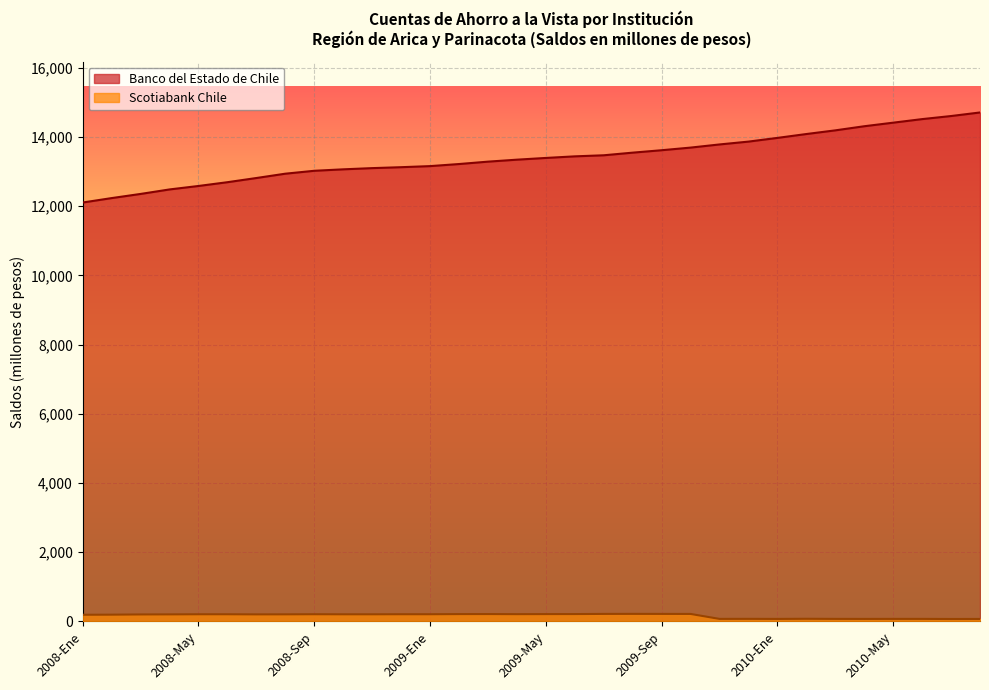

Reading right to left, list all the values displayed in this chart.

Banco del Estado de Chile: 2010-Ago=14707	2010-Jul=14604	2010-Jun=14515	2010-May=14412	2010-Abr=14309	2010-Mar=14190	2010-Feb=14084	2010-Ene=13972	2009-Dic=13865	2009-Nov=13783	2009-Oct=13692	2009-Sep=13616	2009-Ago=13546	2009-Jul=13470	2009-Jun=13439	2009-May=13393	2009-Abr=13343	2009-Mar=13286	2009-Feb=13217	2009-Ene=13157	2008-Dic=13126	2008-Nov=13099	2008-Oct=13064	2008-Sep=13022	2008-Ago=12938	2008-Jul=12813	2008-Jun=12692	2008-May=12583	2008-Abr=12483	2008-Mar=12353	2008-Feb=12233	2008-Ene=12105
Scotiabank Chile: 2010-Ago=73	2010-Jul=72	2010-Jun=75	2010-May=75	2010-Abr=74	2010-Mar=75	2010-Feb=78	2010-Ene=74	2009-Dic=76	2009-Nov=75	2009-Oct=218	2009-Sep=219	2009-Ago=220	2009-Jul=219	2009-Jun=214	2009-May=213	2009-Abr=211	2009-Mar=214	2009-Feb=213	2009-Ene=209	2008-Dic=209	2008-Nov=207	2008-Oct=207	2008-Sep=209	2008-Ago=206	2008-Jul=205	2008-Jun=208	2008-May=208	2008-Abr=205	2008-Mar=203	2008-Feb=197	2008-Ene=194